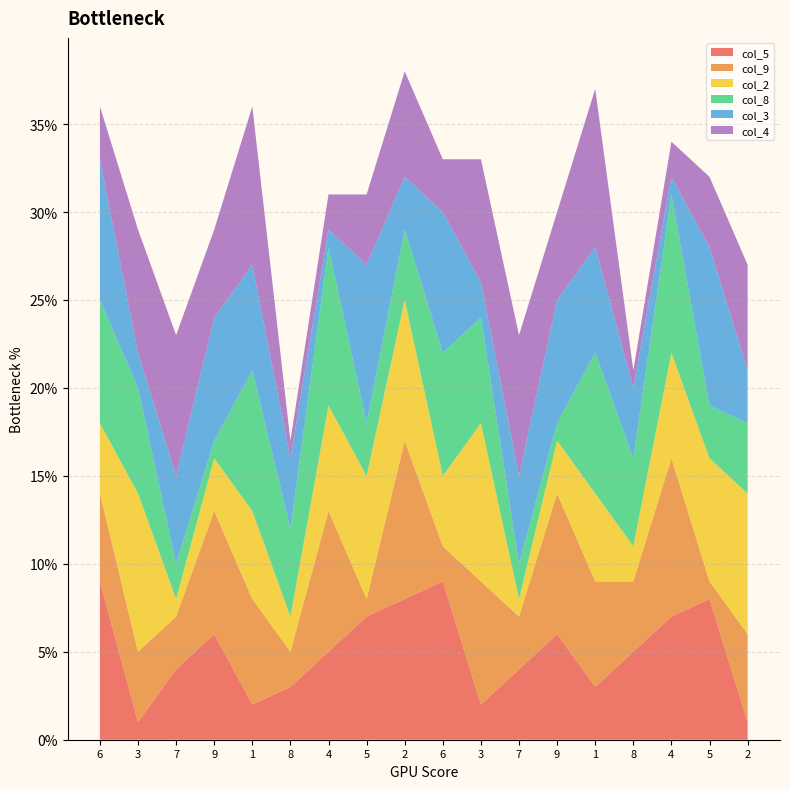

Reading right to left, what are all the values shown in this chart?

col_5: 1	8	7	5	3	6	4	2	9	8	7	5	3	2	6	4	1	9
col_9: 5	1	9	4	6	8	3	7	2	9	1	8	2	6	7	3	4	5
col_2: 8	7	6	2	5	3	1	9	4	8	7	6	2	5	3	1	9	4
col_8: 4	3	9	5	8	1	2	6	7	4	3	9	5	8	1	2	6	7
col_3: 3	9	1	4	6	7	5	2	8	3	9	1	4	6	7	5	2	8
col_4: 6	4	2	1	9	5	8	7	3	6	4	2	1	9	5	8	7	3